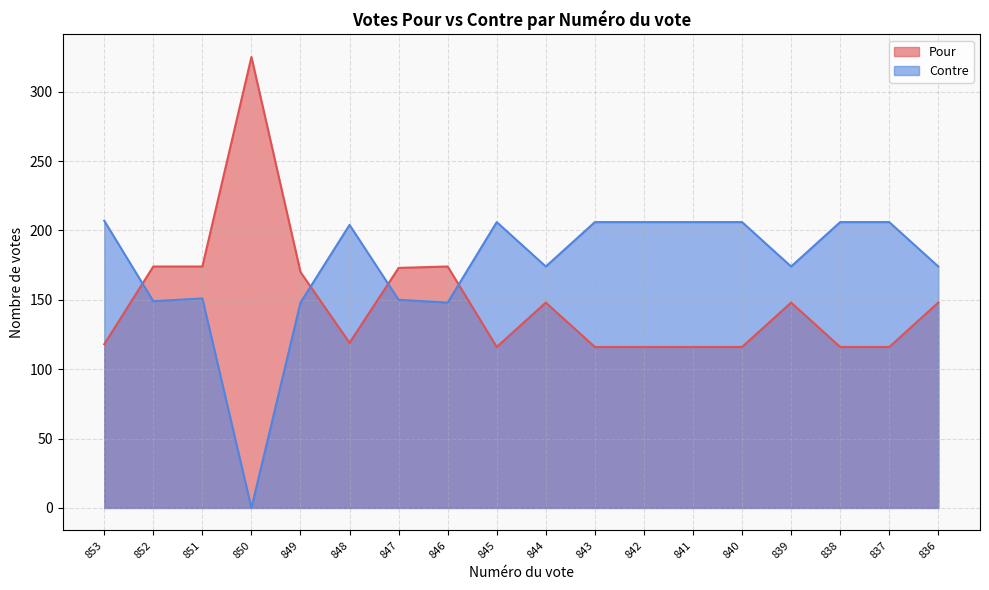

What is the sum of the Pour values at 845 and 840?

232